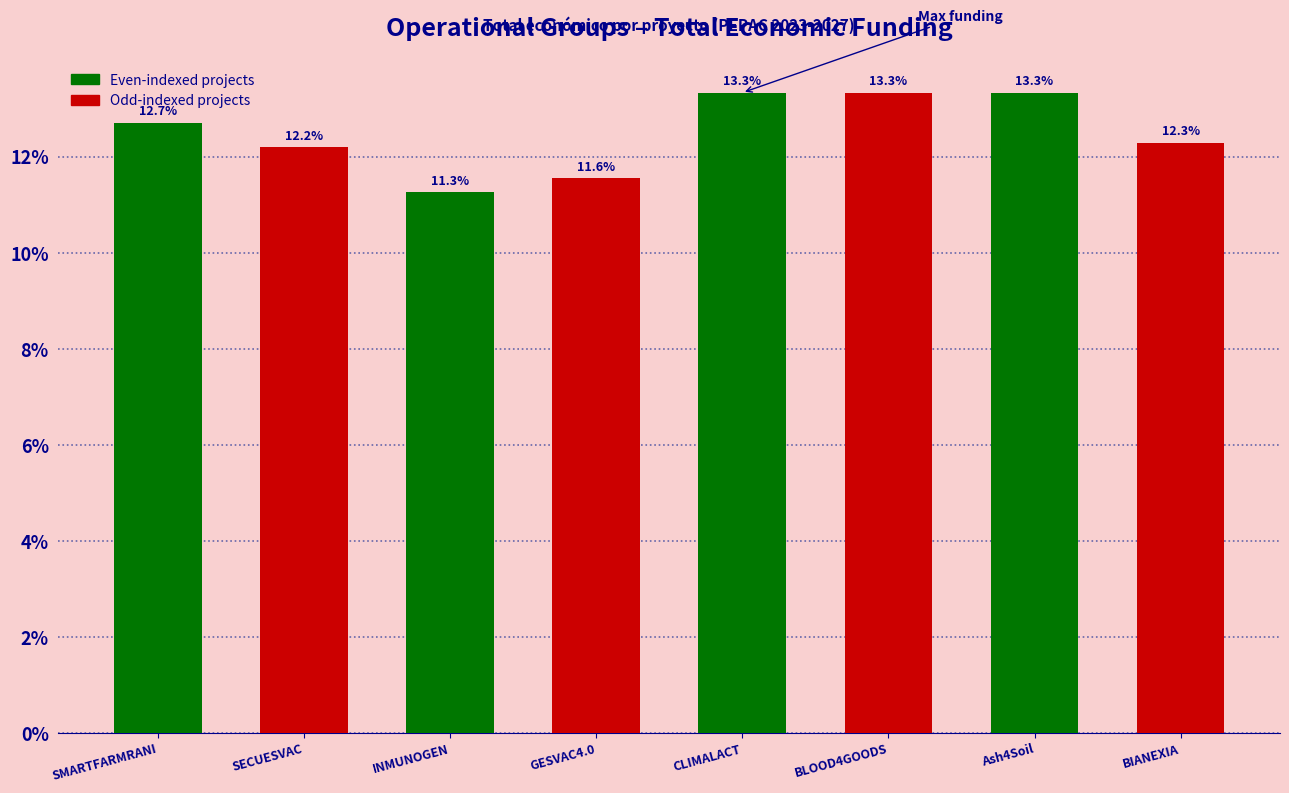

What is the greatest value displayed?

13.3